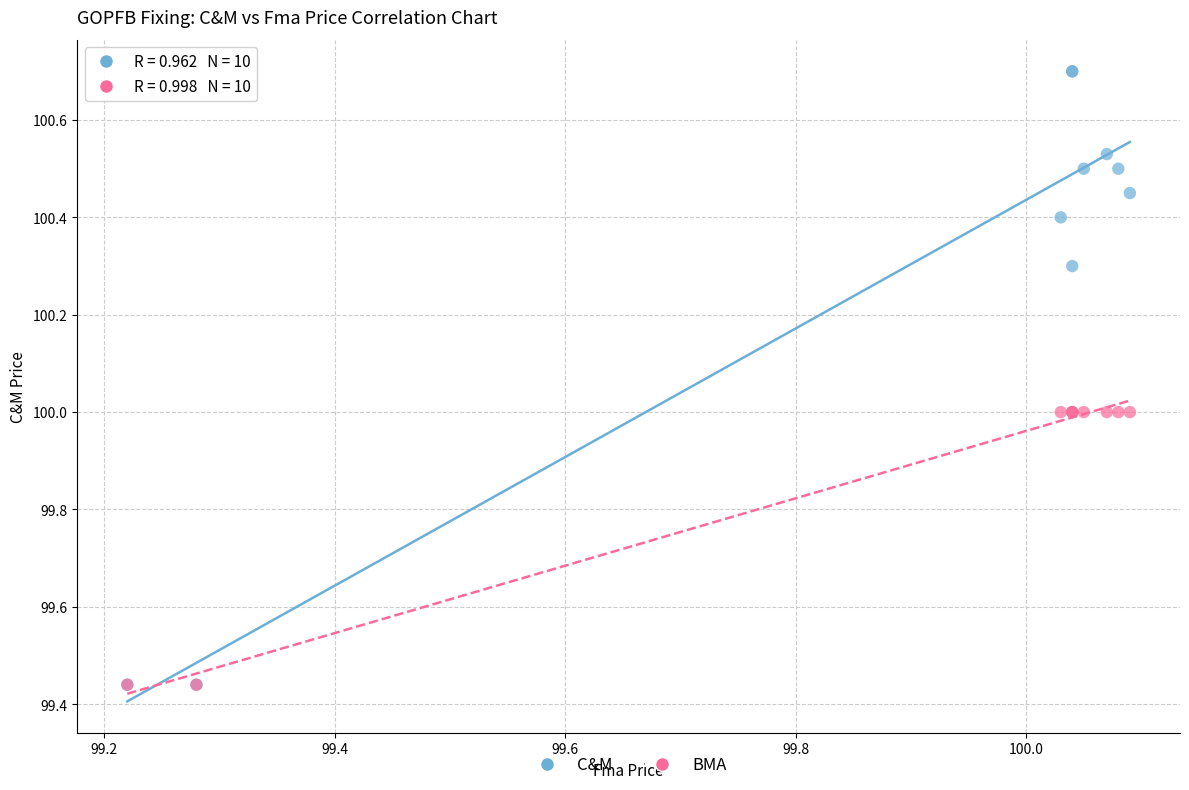

What are all the series names shown in the legend?

C&M, BMA